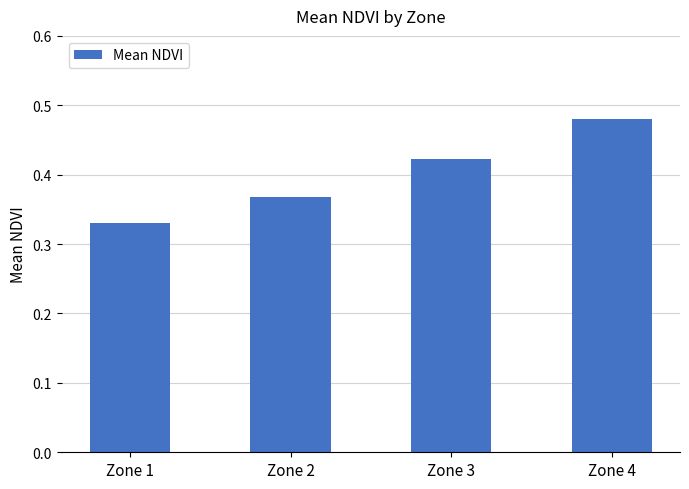

Rank the categories by value from highest to lowest.

Zone 4, Zone 3, Zone 2, Zone 1